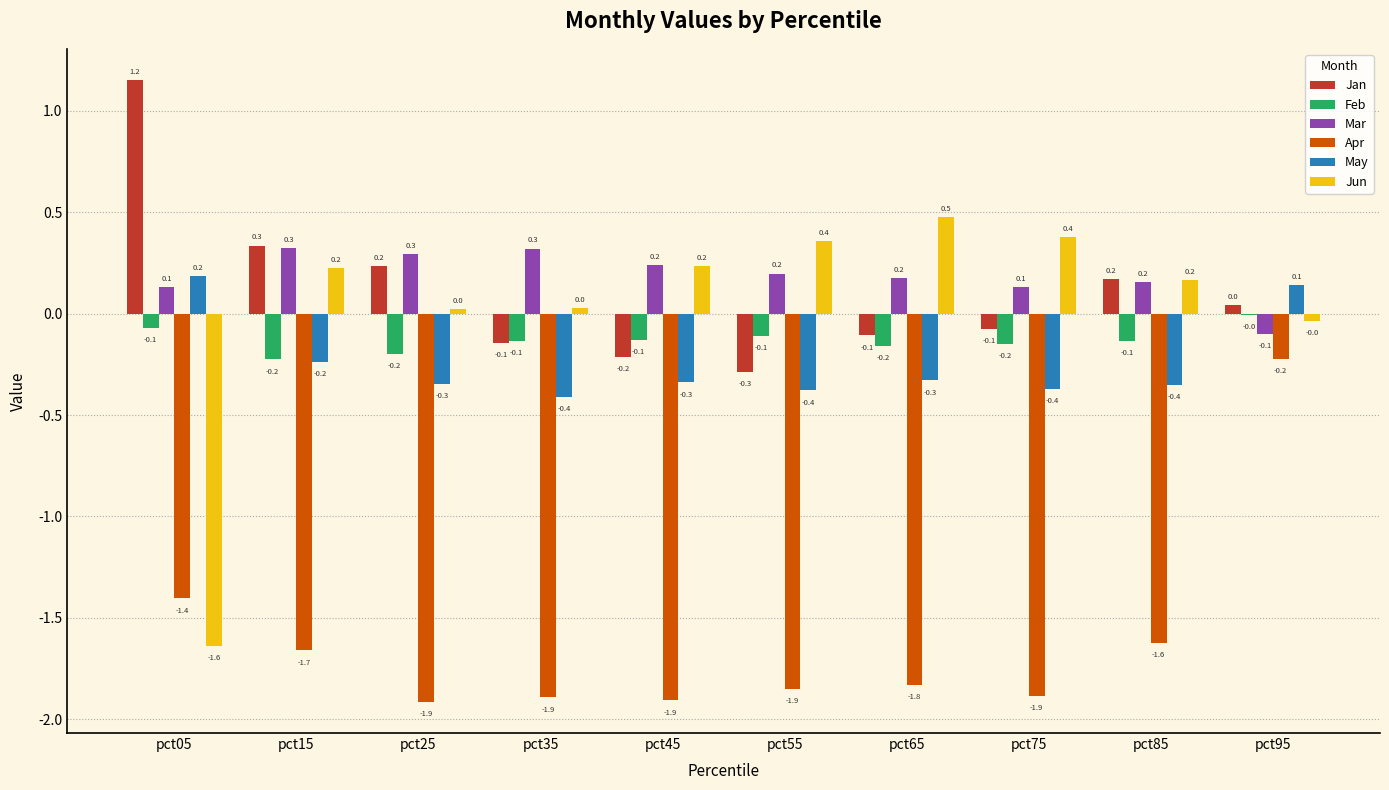

What is the sum of the Apr values at pct45 and pct15?

-3.6